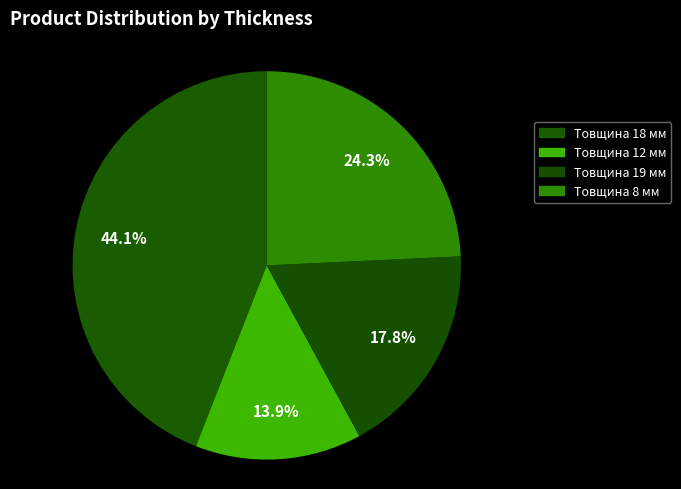

Do Товщина 12 мм and Товщина 18 мм together represent more than half of the pie?

Yes